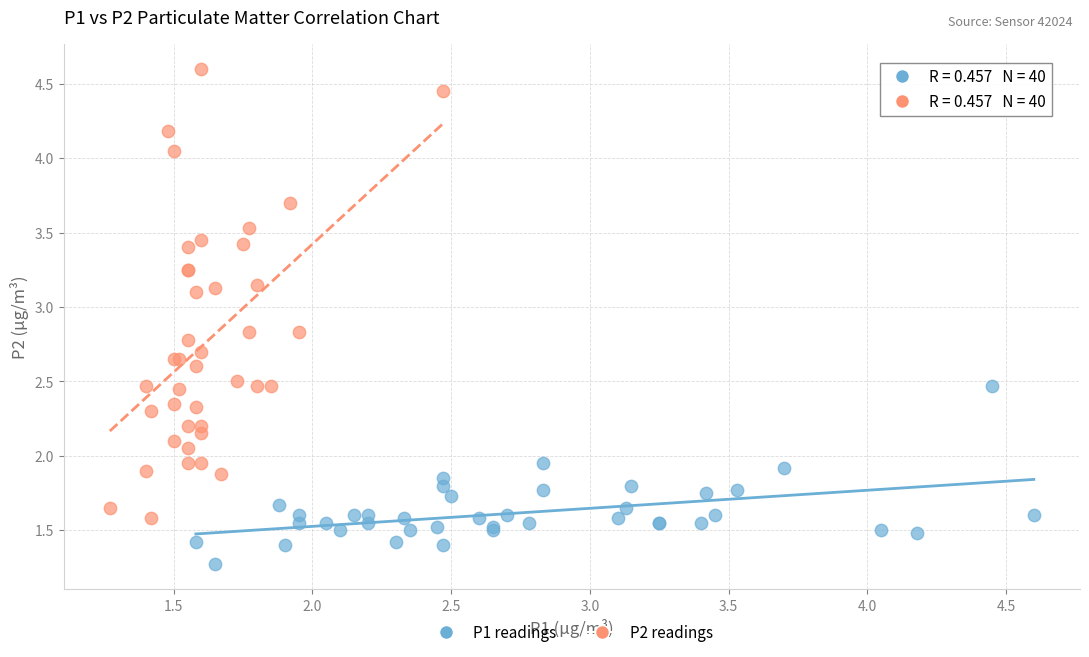

Which series contains the highest Y value?

P2 readings